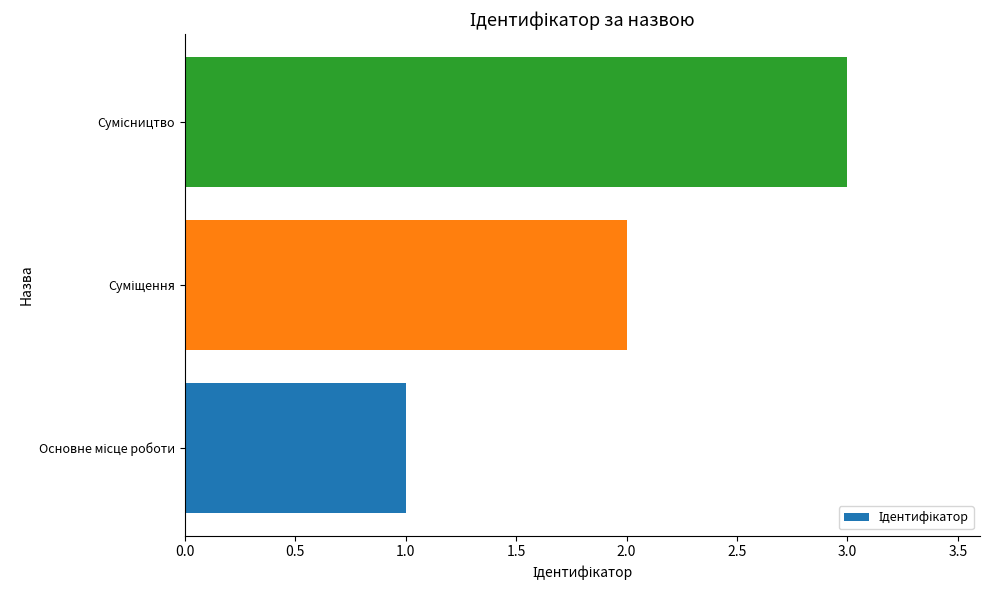

What is the sum of all values?

6